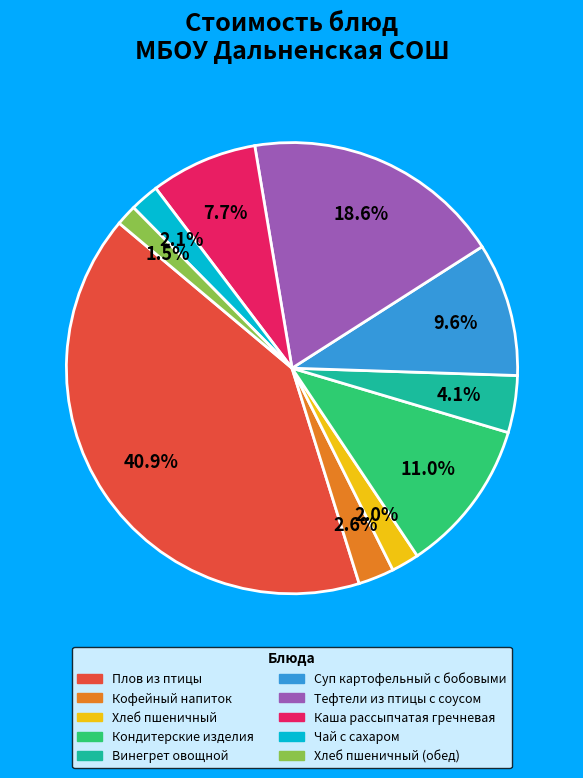

The Винегрет овощной slice represents 17% of the pie. True or false?

False